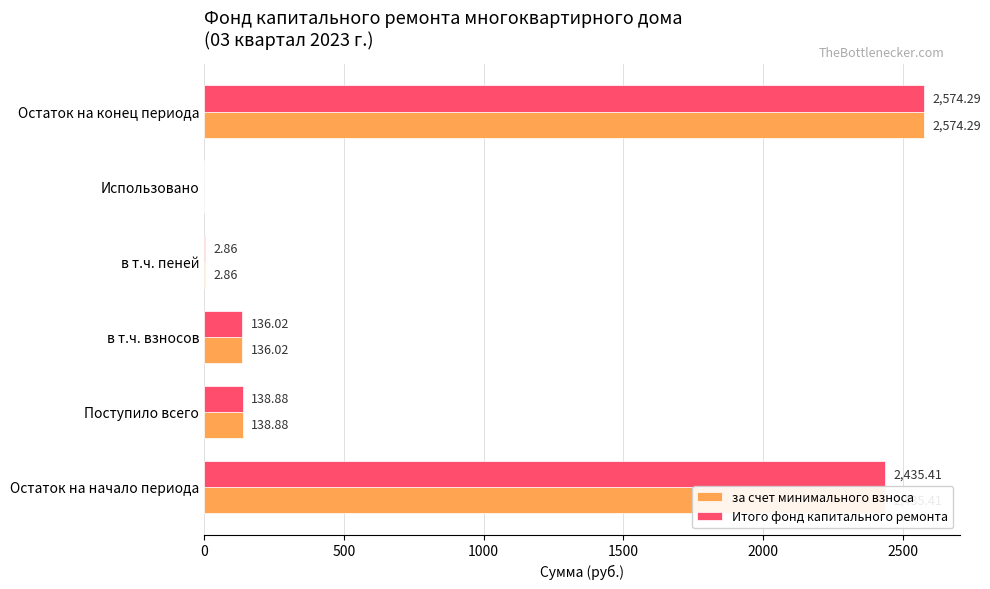

What is the sum of the Итого фонд капитального ремонта values at Поступило всего and в т.ч. взносов?

274.9